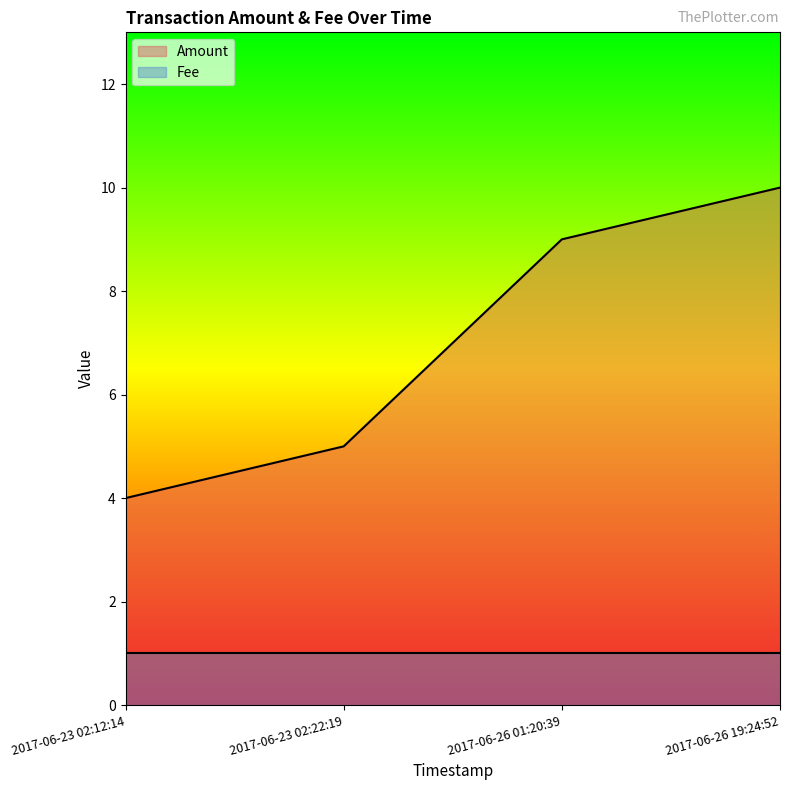

How many values are below 9?

2